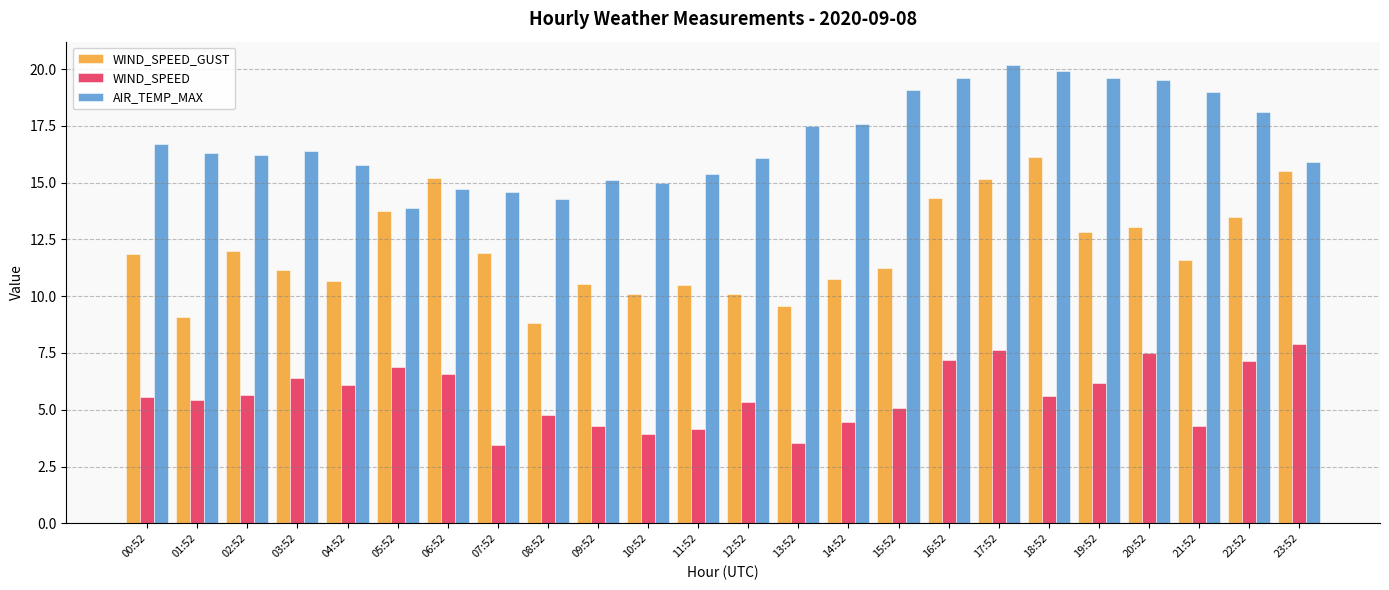

How many bars are there in total?

72